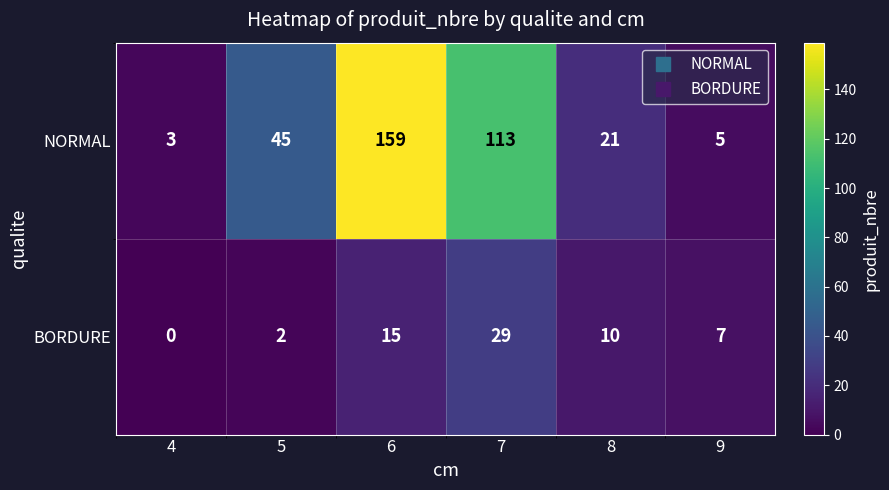

Which label corresponds to the largest value in the chart?

6